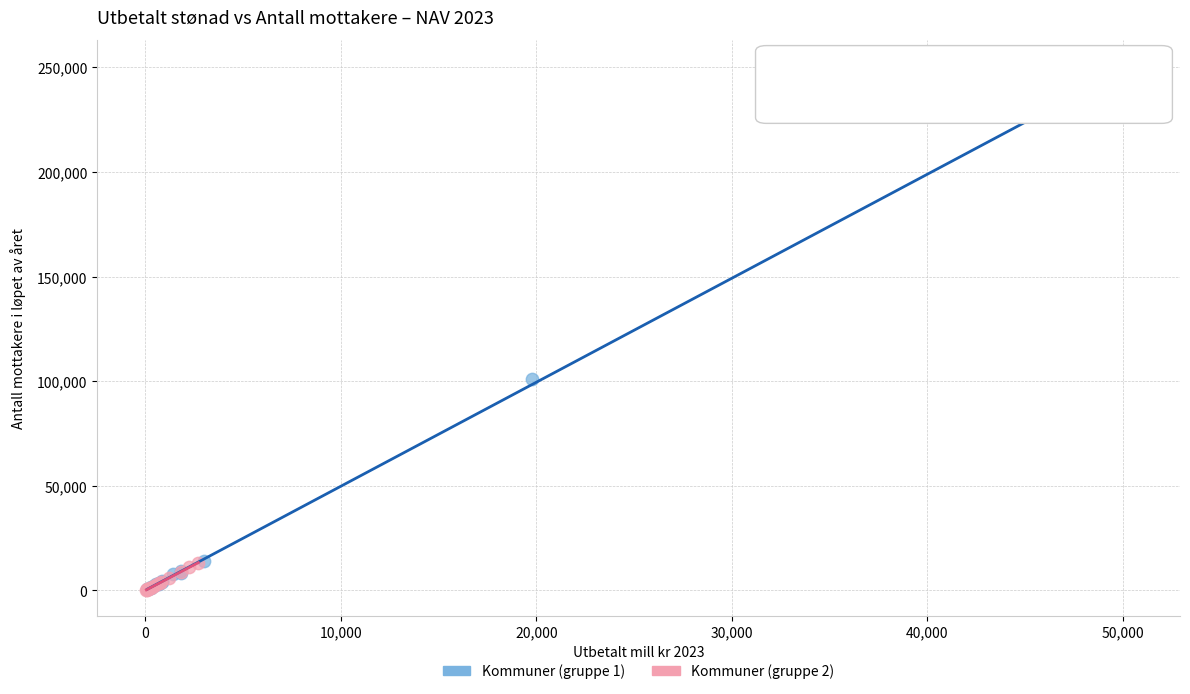

Which series contains the highest Y value?

Kommuner (gruppe 1)